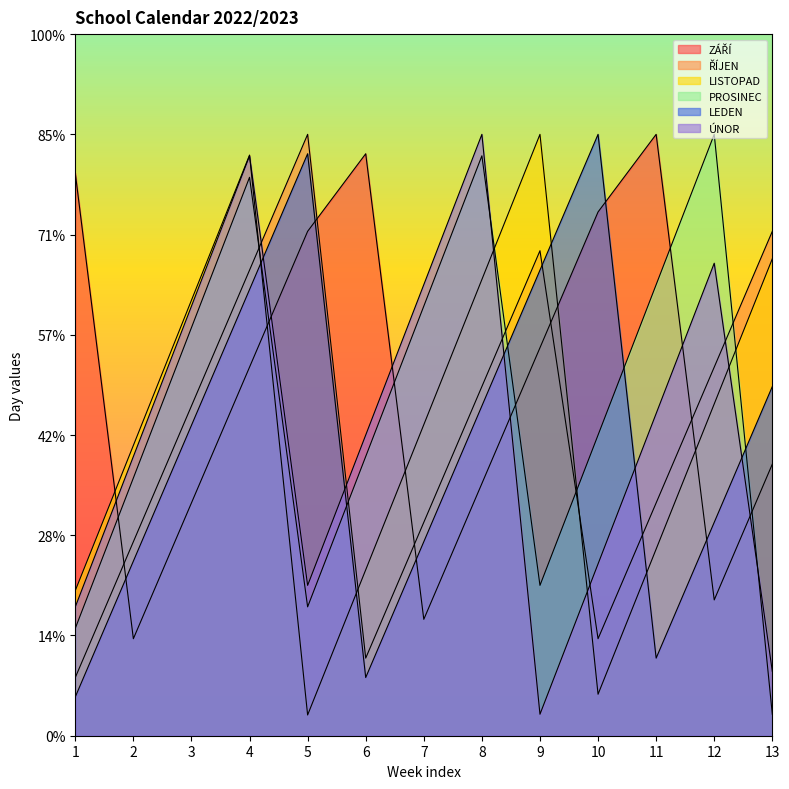

True or false: PROSINEC and ŘÍJEN cross at least once.

True